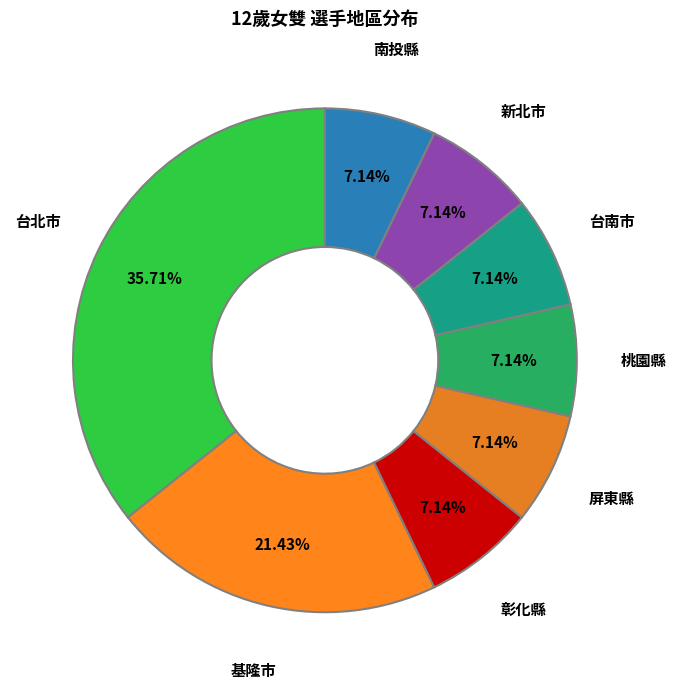

To the nearest percent, what portion does 台北市 represent?

36%